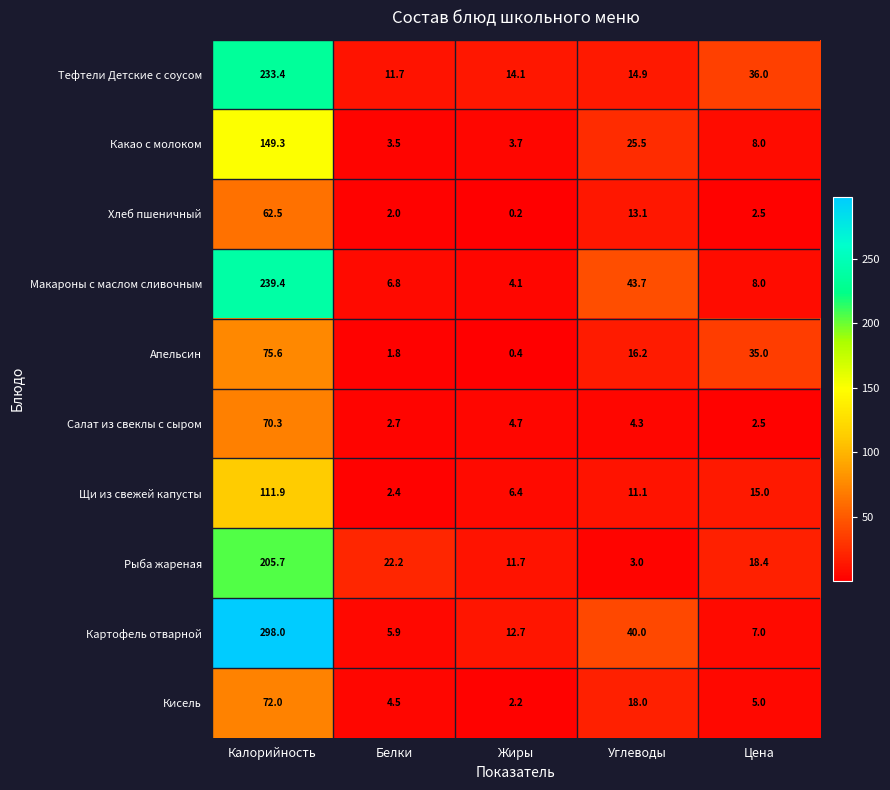

Which label corresponds to the largest value in the chart?

Калорийность